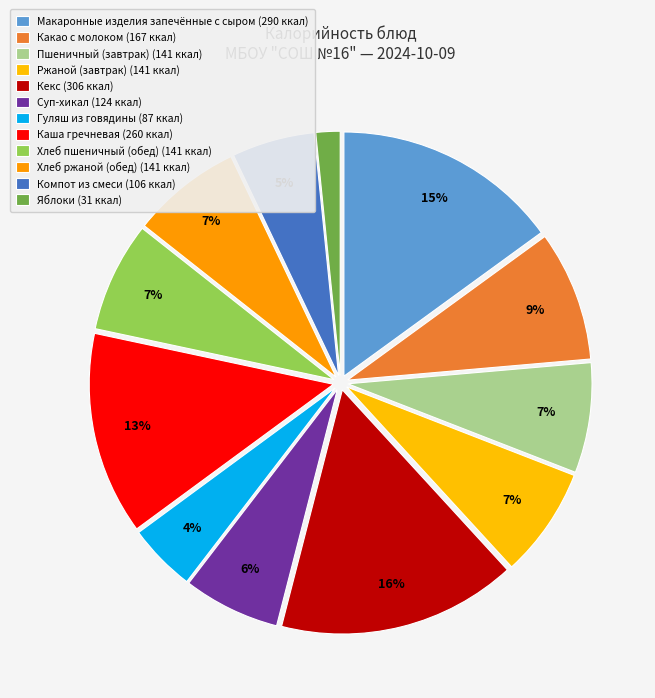

How many segments does this pie chart have?

12